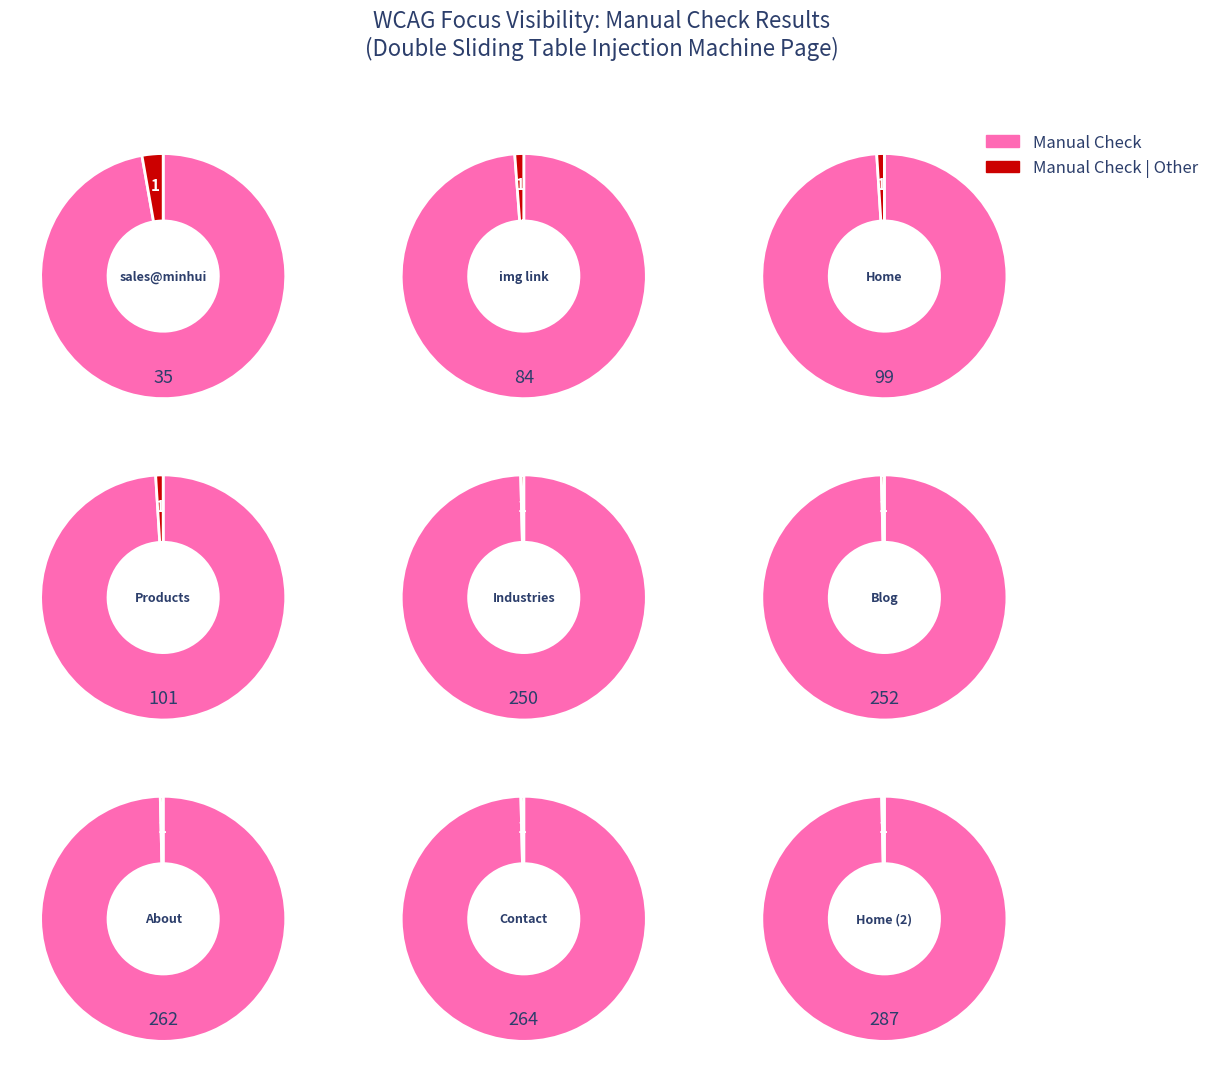

The a: Description slice represents 1% of the pie. True or false?

False